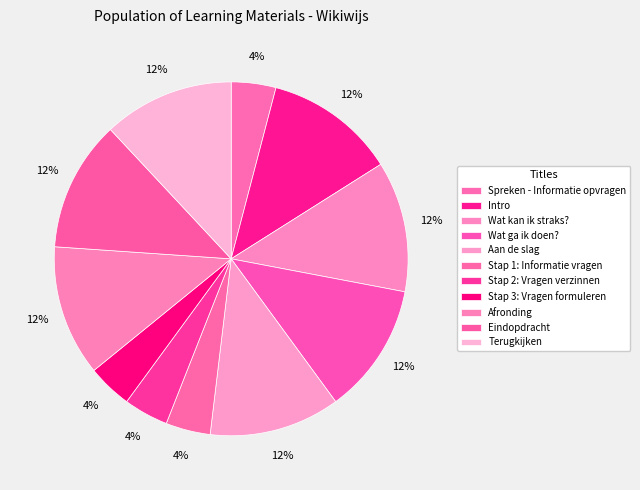

How many slices are in this pie chart?

11